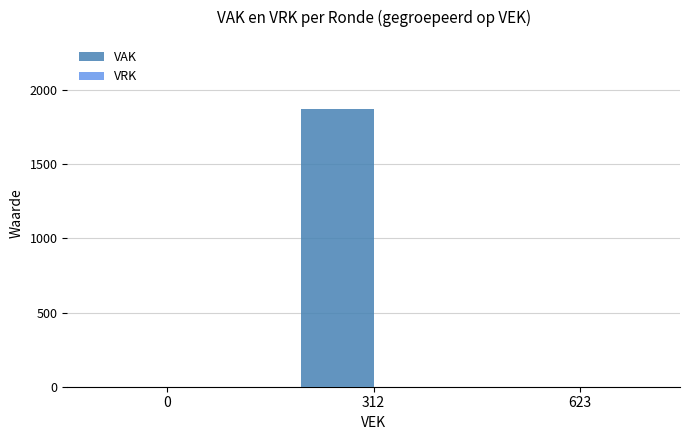

Which has a higher value, 312 or 623?

312